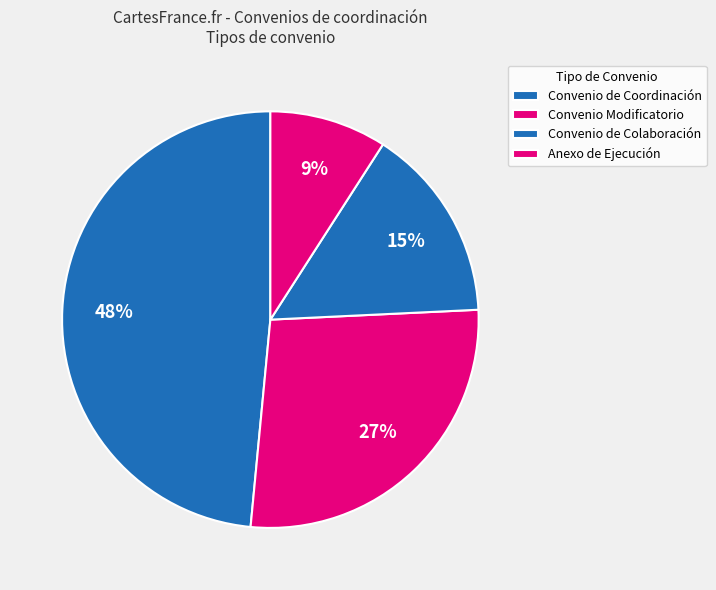

Is there a majority slice in this chart?

No